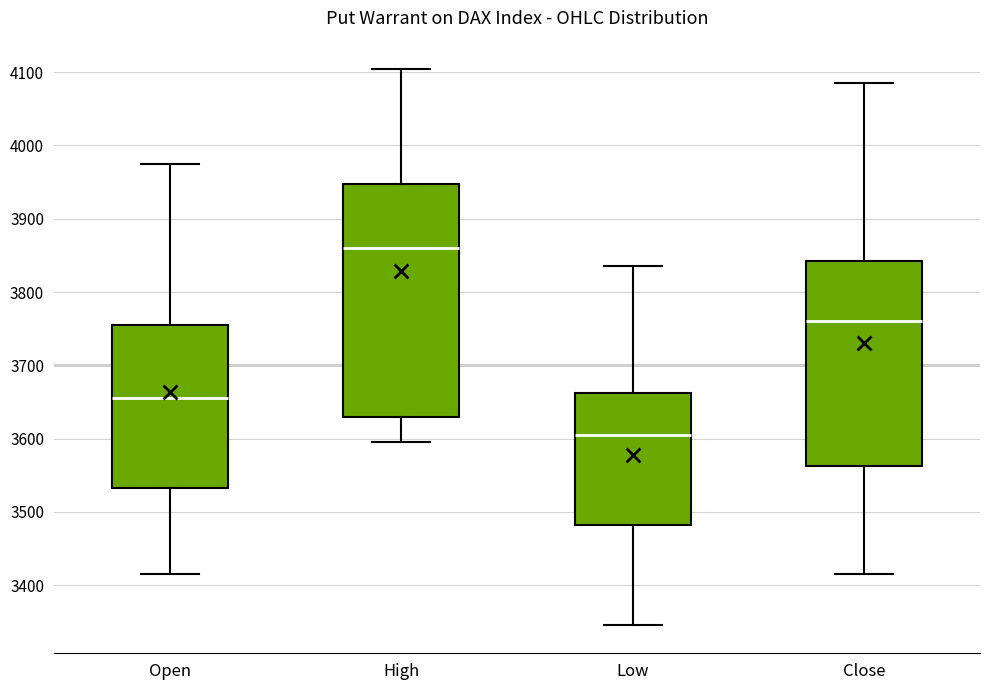

Which box's median line is the highest?

High